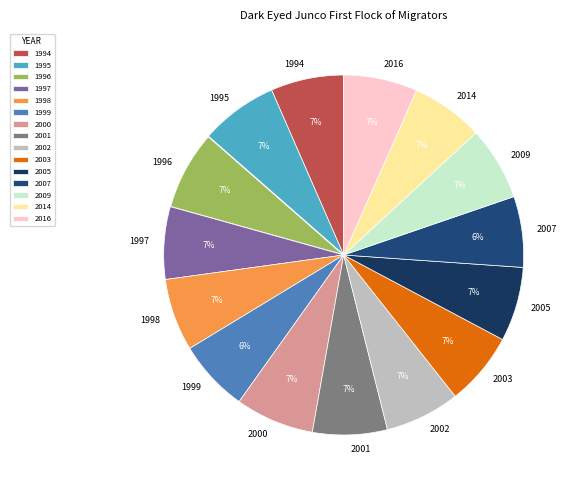

What percentage is the 2005 slice, to the nearest percent?

7%